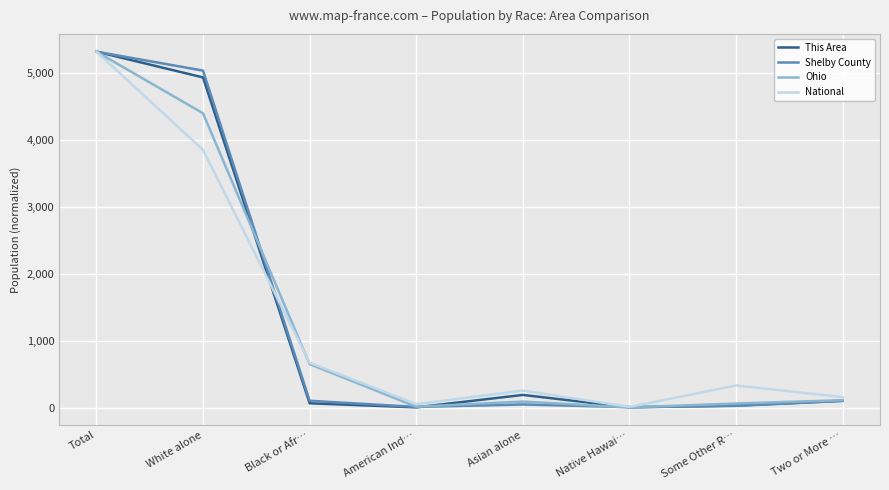

How many distinct data groups are displayed?

4